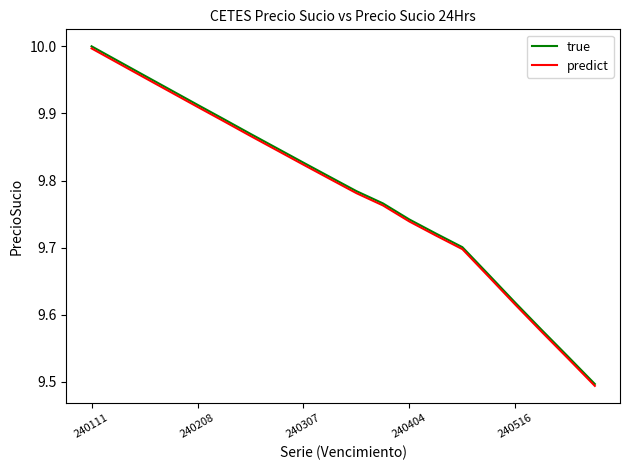

Which series has the largest range (max minus min)?

true